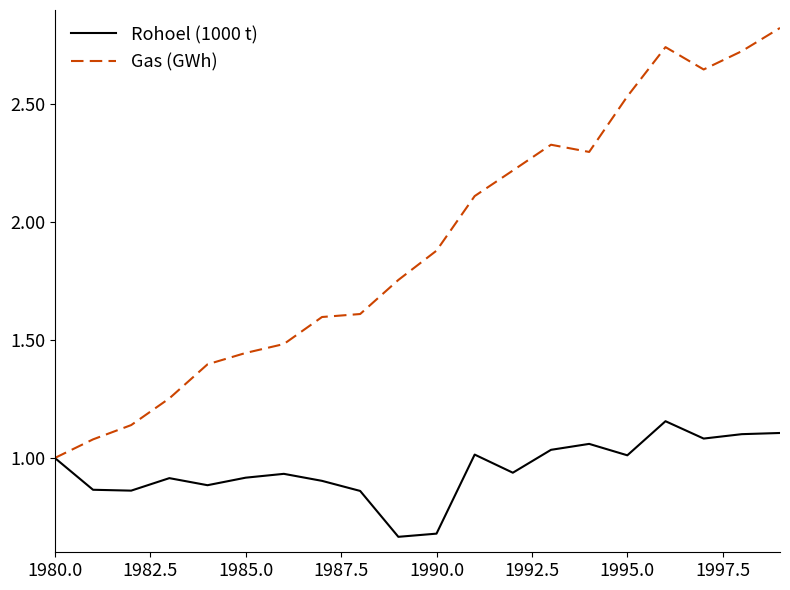

How many lines are shown in the chart?

2